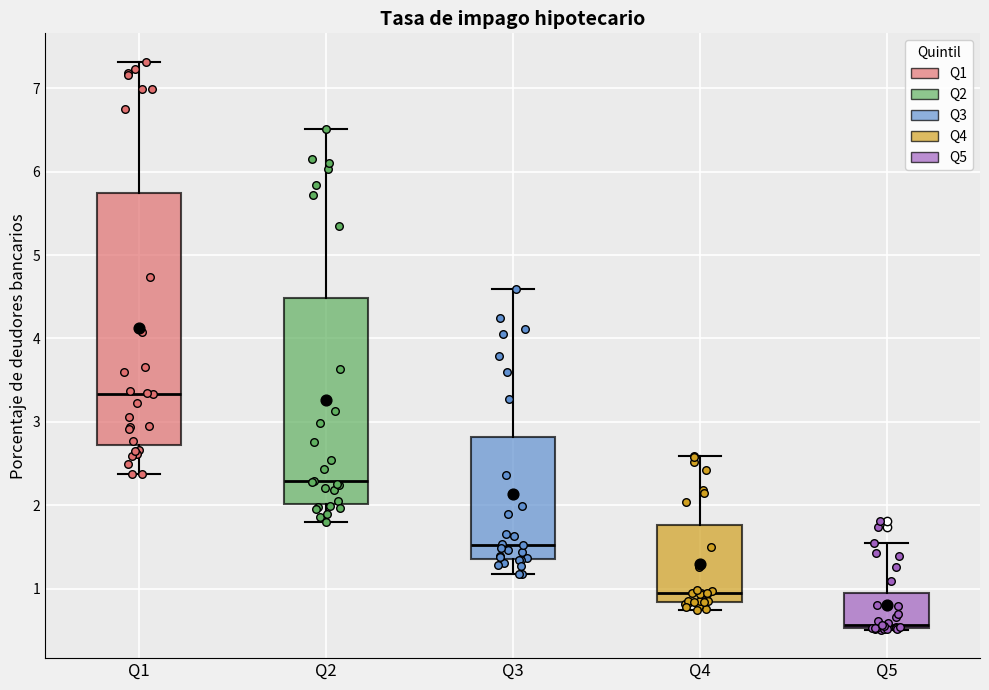

Where does the lower whisker of the box for Q1 end on the y-axis? The values are not printed on the chart, so give them approximately, as read against the axis.

2.4